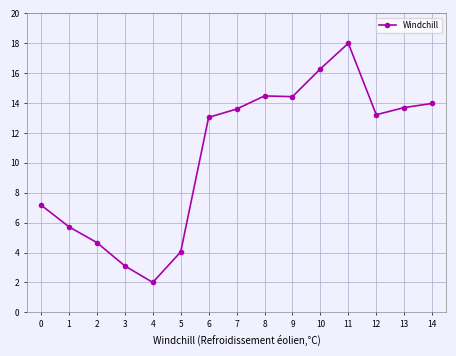

What is the value of the 2nd point from the left?

5.7